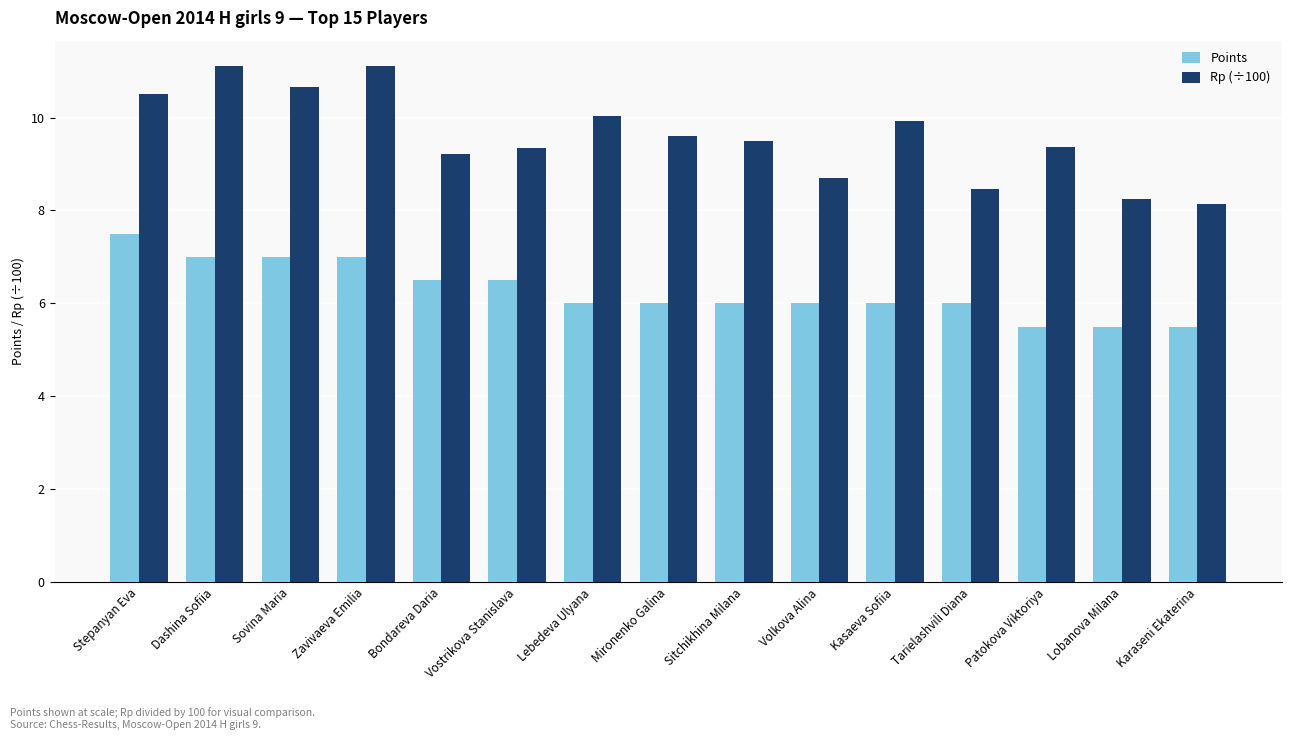

Count the number of data series in this chart.

2